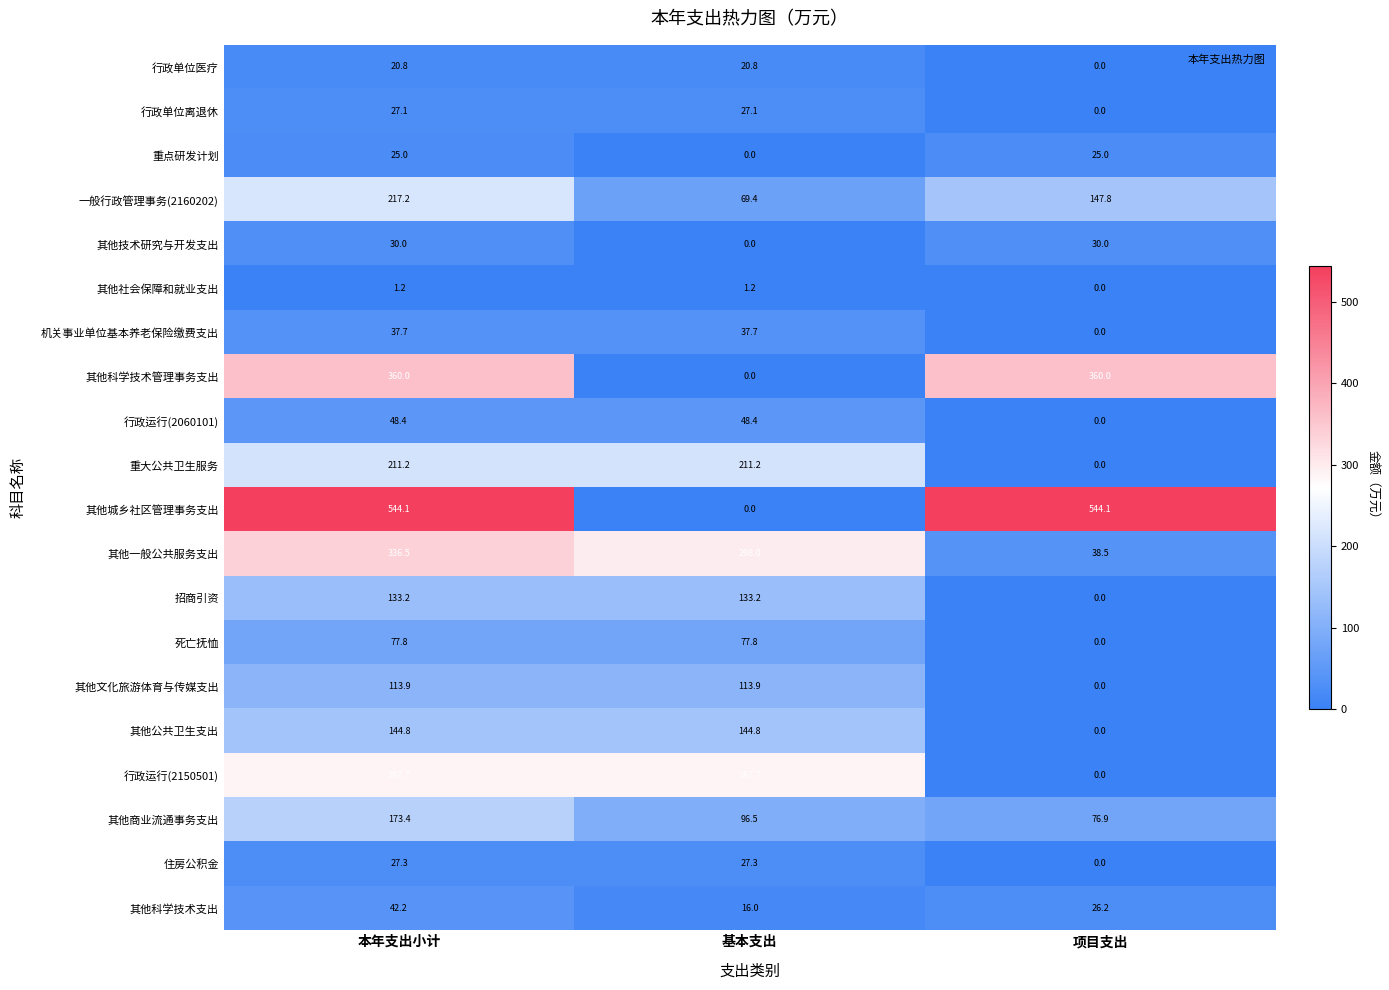

True or false: 重点研发计划 has a value of 0.0 at 基本支出.

True